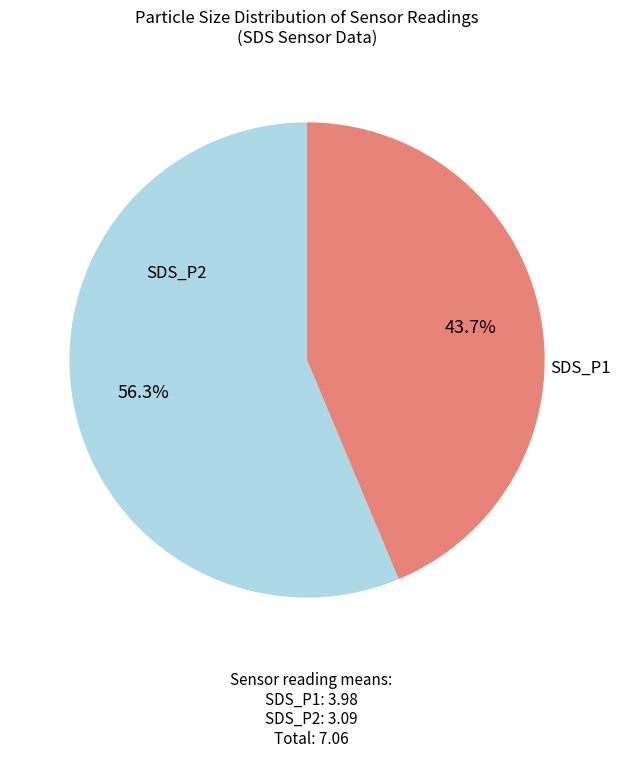

The SDS_P2 slice represents 52% of the pie. True or false?

False